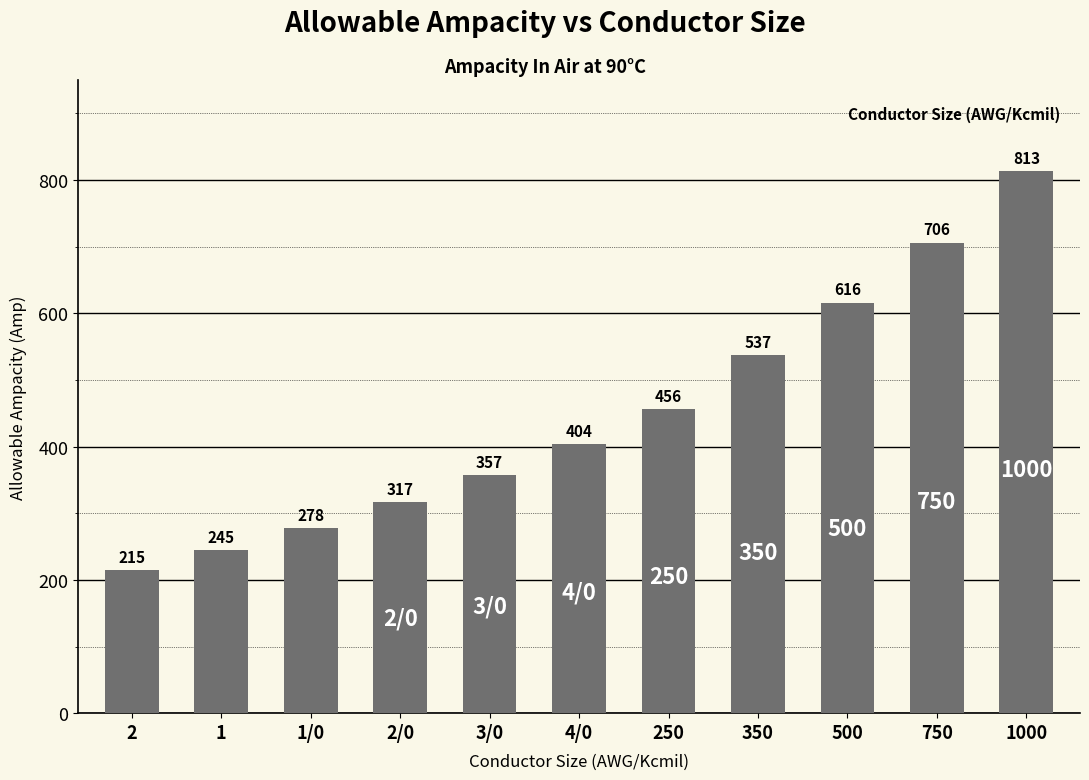

Does the chart contain any negative values?

No